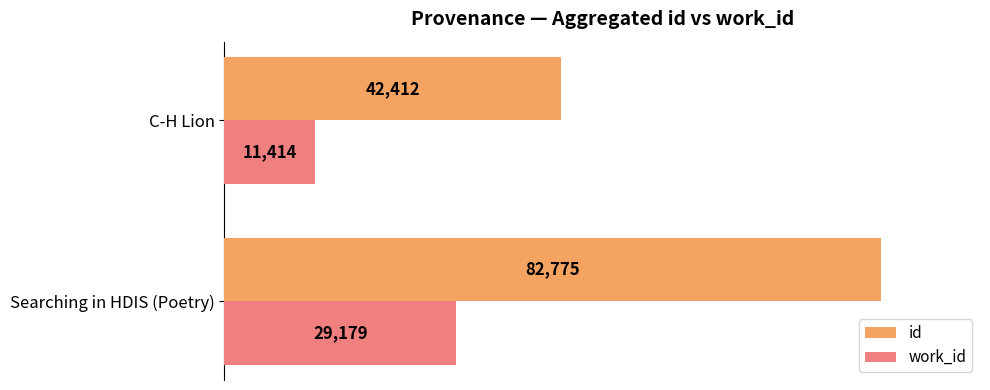

What are all the series names shown in the legend?

id, work_id